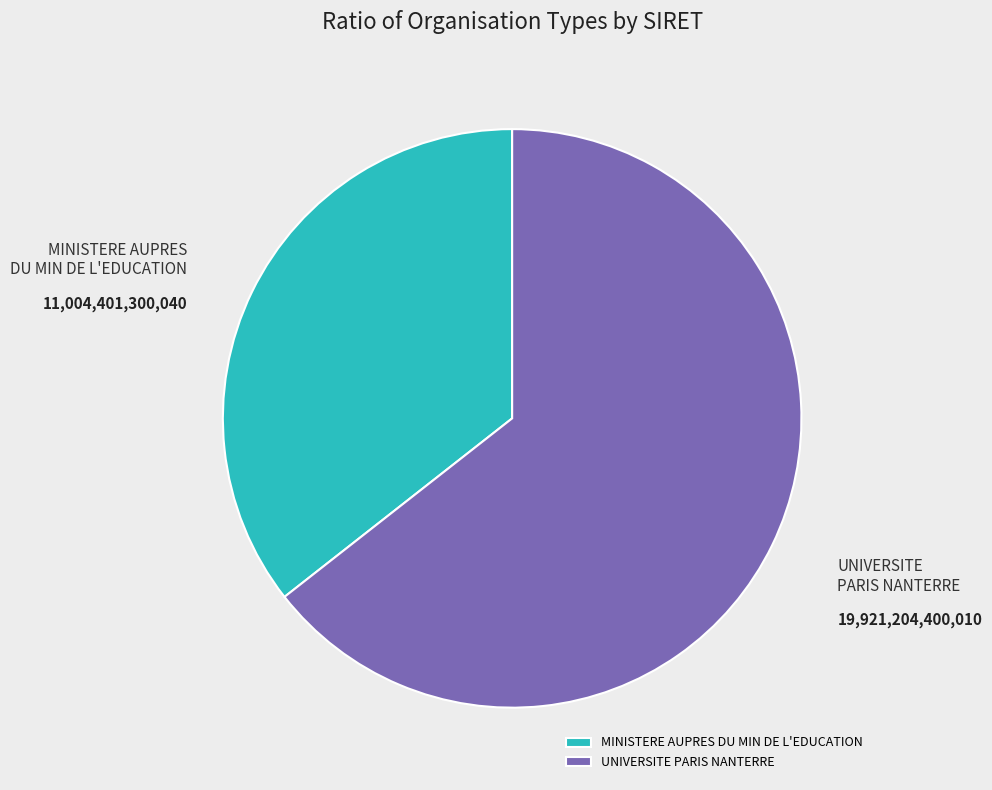

Which has a higher value, UNIVERSITE PARIS NANTERRE or MINISTERE AUPRES DU MIN DE L'EDUCATION?

UNIVERSITE PARIS NANTERRE